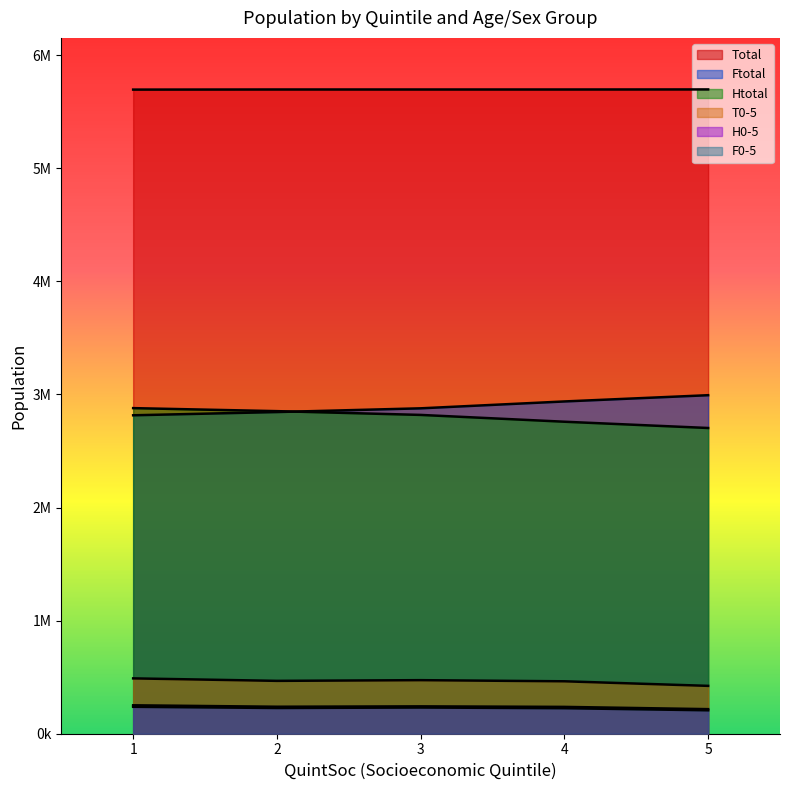

At which category does the chart reach its peak across all series?

5